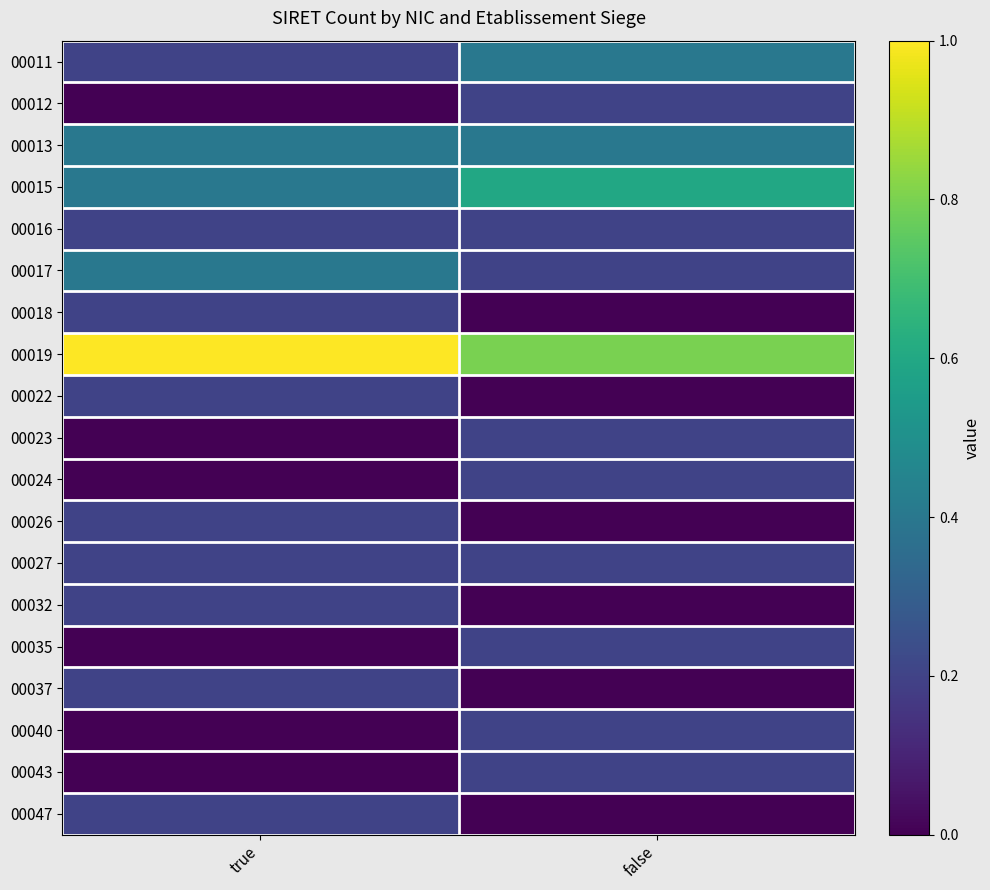

What is the total value across all series at false?

4.0